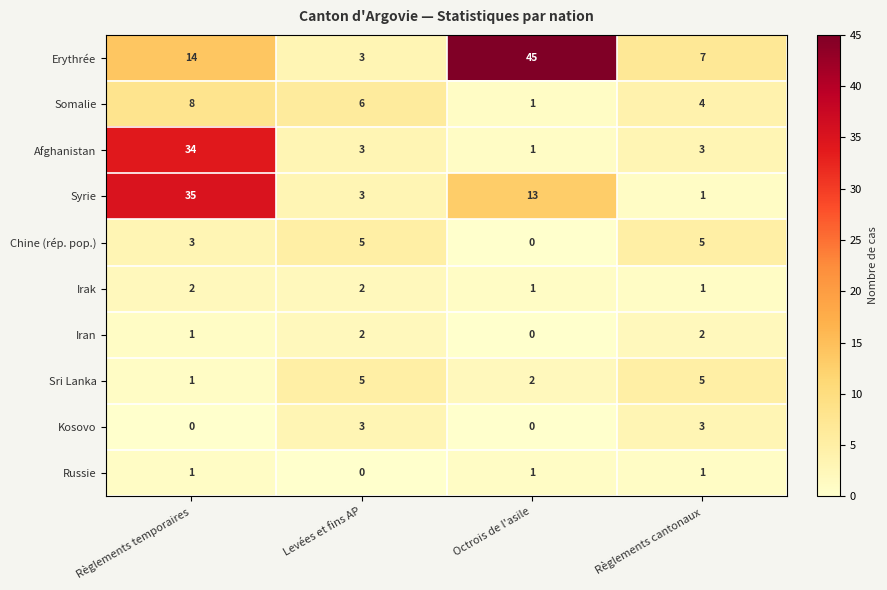

At which category is the sum across all series the highest?

Règlements temporaires